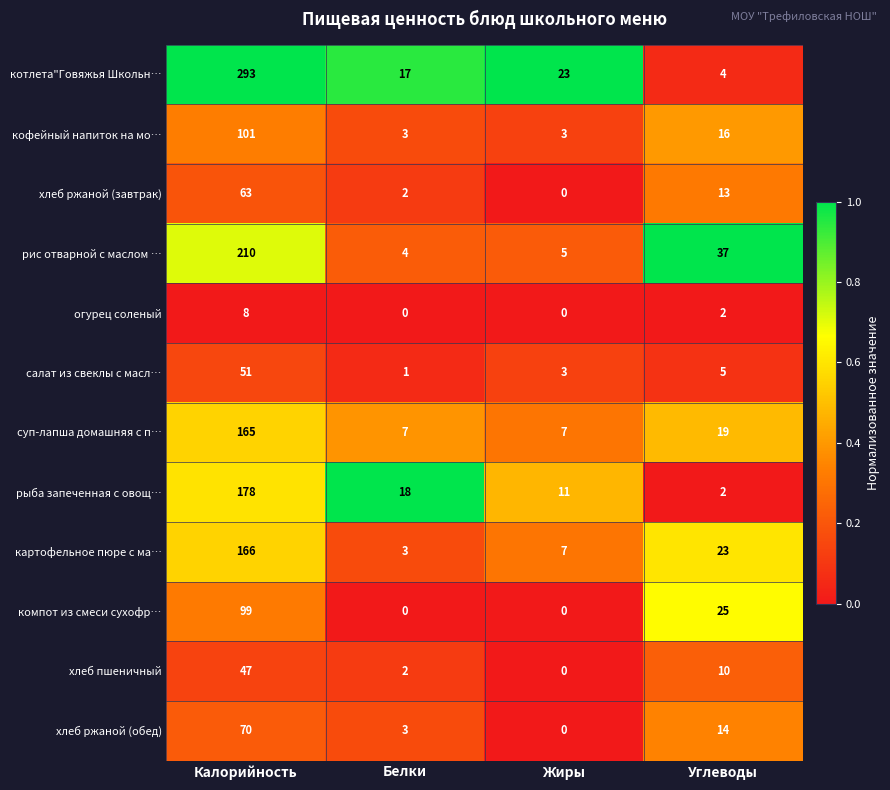

The value of котлета"Говяжья Школьн… at Жиры is 39. True or false?

False